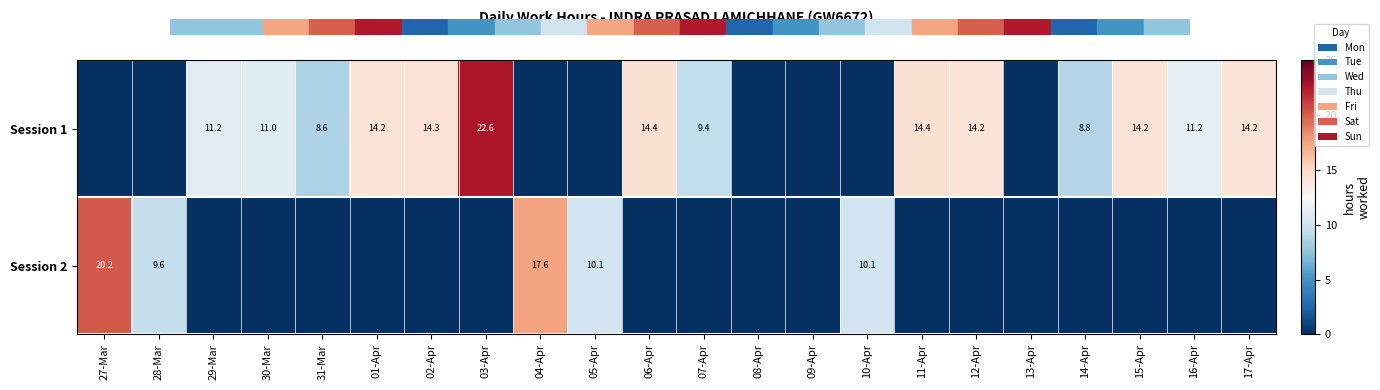

The Session 1 series shows 14.3 at 31-Mar. True or false?

False